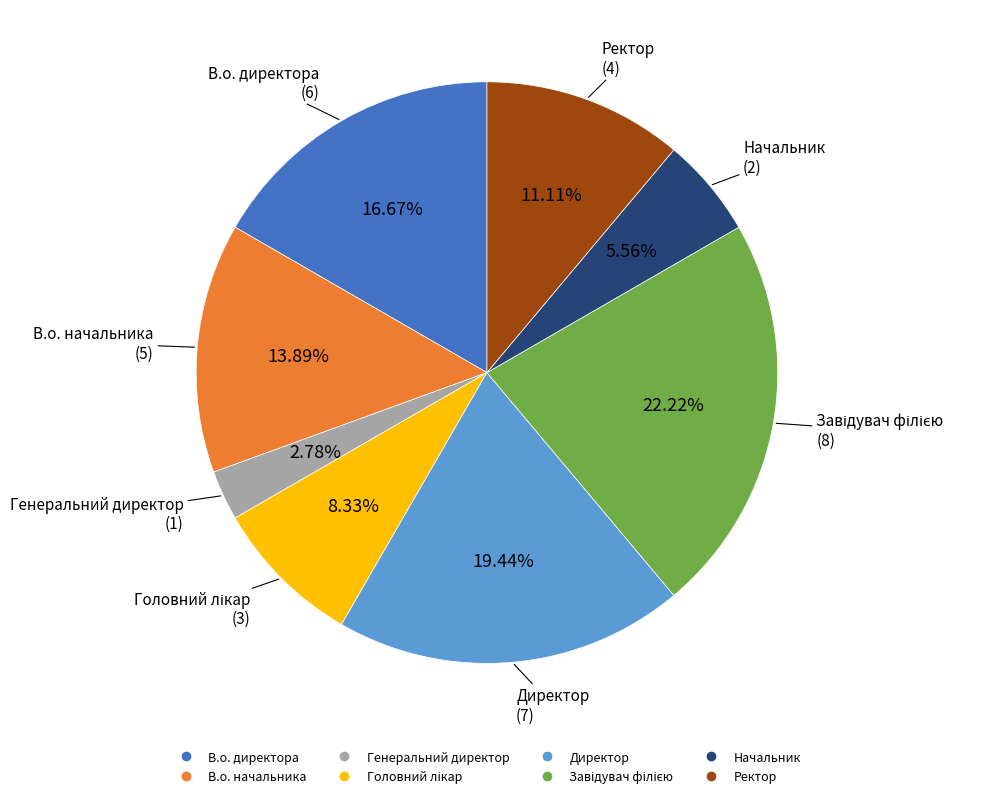

Is it true that Директор is 19% of the pie?

True